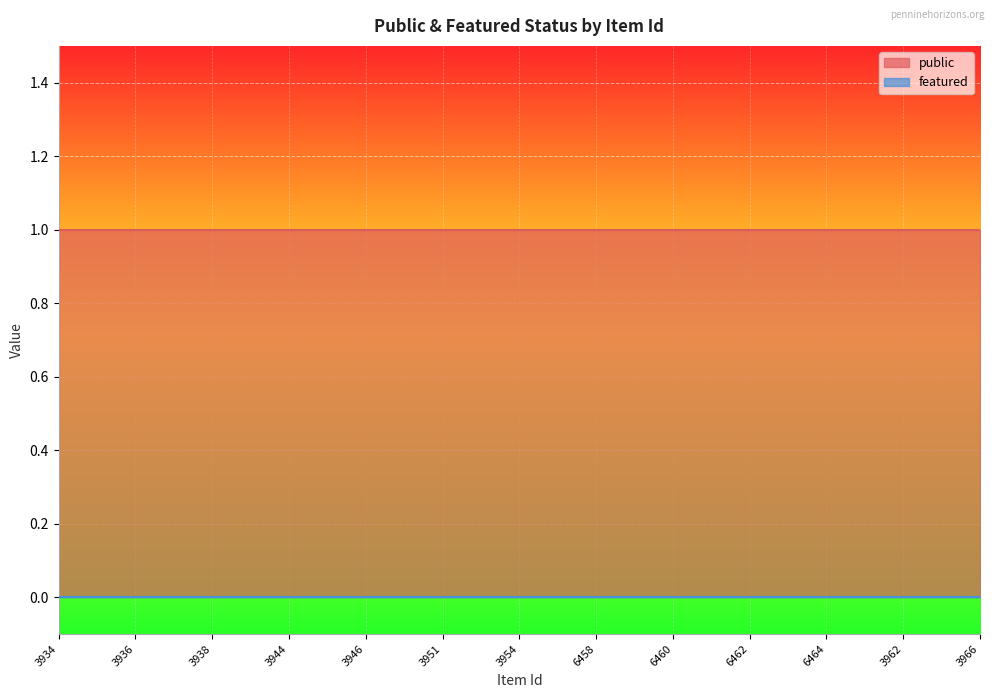

Count the number of categories in the chart.

25